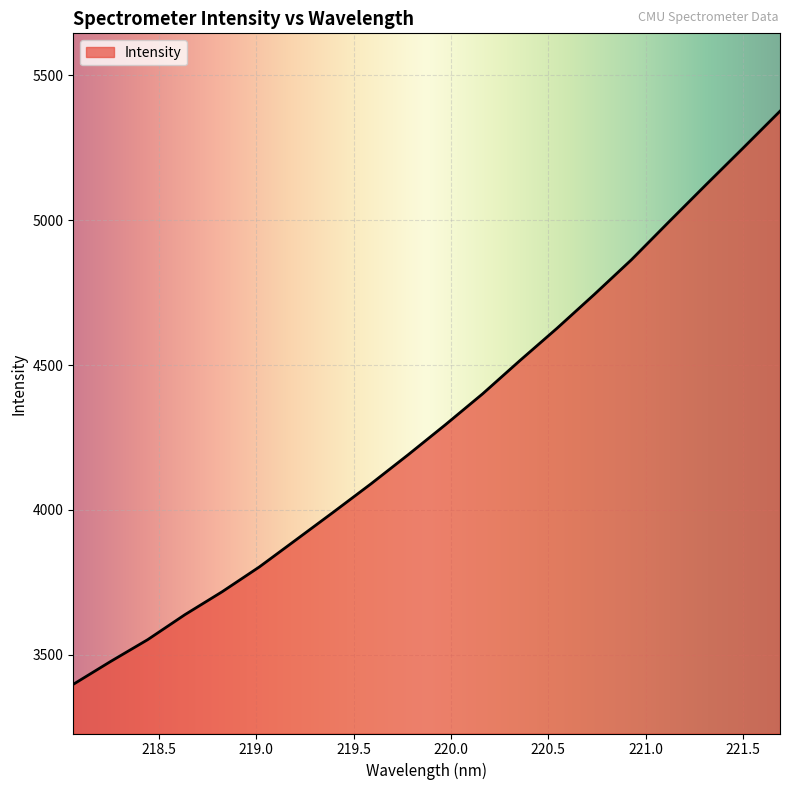

Does the chart have visible grid lines?

Yes